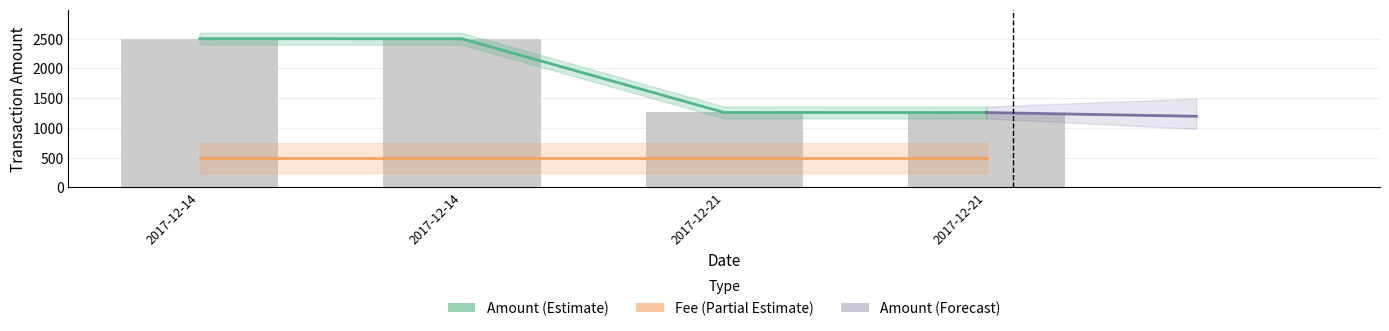

How many categories are shown in the chart?

4